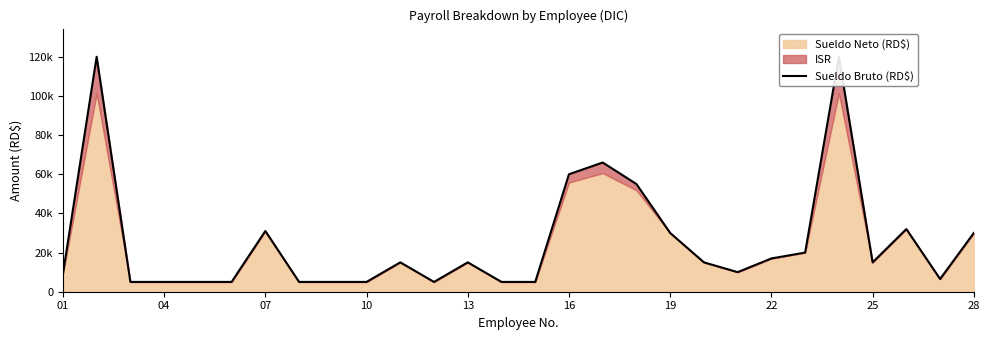

What is the sum of all values?

716500.8